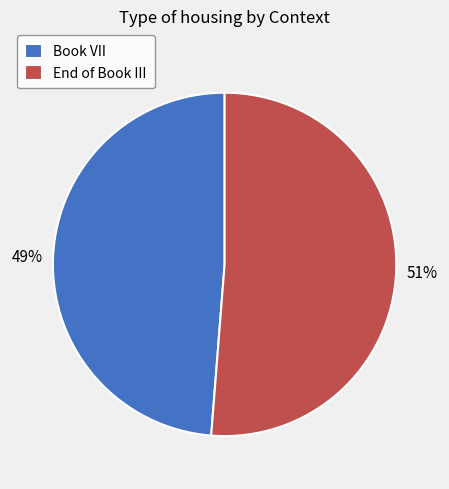

How many slices are in this pie chart?

2